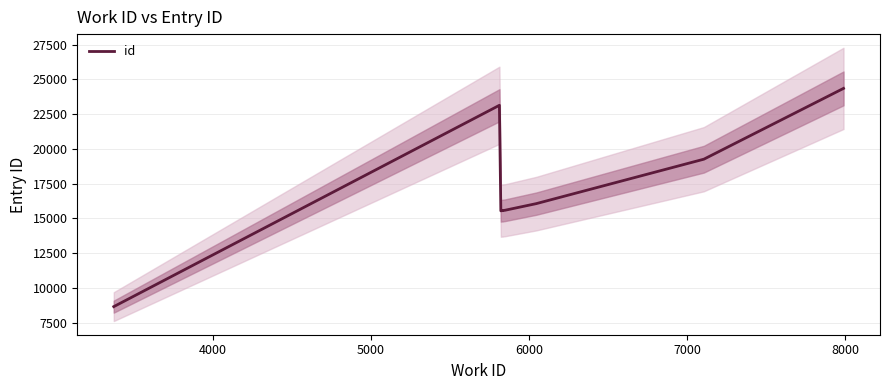

What is the greatest value displayed?

24344